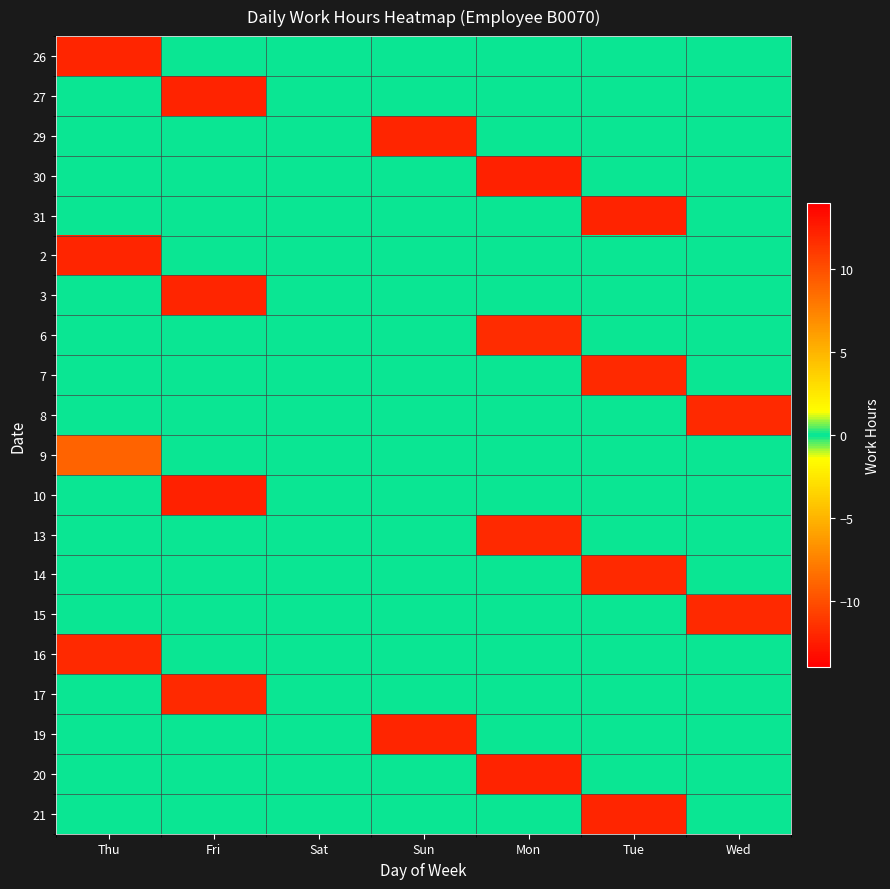

Reading left to right, extract all data points from this chart.

26: Thu=12.1	Fri=0.0	Sat=0.0	Sun=0.0	Mon=0.0	Tue=0.0	Wed=0.0
27: Thu=0.0	Fri=12.2	Sat=0.0	Sun=0.0	Mon=0.0	Tue=0.0	Wed=0.0
29: Thu=0.0	Fri=0.0	Sat=0.0	Sun=12.1	Mon=0.0	Tue=0.0	Wed=0.0
30: Thu=0.0	Fri=0.0	Sat=0.0	Sun=0.0	Mon=12.2	Tue=0.0	Wed=0.0
31: Thu=0.0	Fri=0.0	Sat=0.0	Sun=0.0	Mon=0.0	Tue=12.2	Wed=0.0
2: Thu=12.1	Fri=0.0	Sat=0.0	Sun=0.0	Mon=0.0	Tue=0.0	Wed=0.0
3: Thu=0.0	Fri=12.1	Sat=0.0	Sun=0.0	Mon=0.0	Tue=0.0	Wed=0.0
6: Thu=0.0	Fri=0.0	Sat=0.0	Sun=0.0	Mon=-11.7	Tue=0.0	Wed=0.0
7: Thu=0.0	Fri=0.0	Sat=0.0	Sun=0.0	Mon=0.0	Tue=-11.8	Wed=0.0
8: Thu=0.0	Fri=0.0	Sat=0.0	Sun=0.0	Mon=0.0	Tue=0.0	Wed=-11.8
9: Thu=9.0	Fri=0.0	Sat=0.0	Sun=0.0	Mon=0.0	Tue=0.0	Wed=0.0
10: Thu=0.0	Fri=12.3	Sat=0.0	Sun=0.0	Mon=0.0	Tue=0.0	Wed=0.0
13: Thu=0.0	Fri=0.0	Sat=0.0	Sun=0.0	Mon=-11.8	Tue=0.0	Wed=0.0
14: Thu=0.0	Fri=0.0	Sat=0.0	Sun=0.0	Mon=0.0	Tue=-11.8	Wed=0.0
15: Thu=0.0	Fri=0.0	Sat=0.0	Sun=0.0	Mon=0.0	Tue=0.0	Wed=-11.9
16: Thu=-11.8	Fri=0.0	Sat=0.0	Sun=0.0	Mon=0.0	Tue=0.0	Wed=0.0
17: Thu=0.0	Fri=-11.9	Sat=0.0	Sun=0.0	Mon=0.0	Tue=0.0	Wed=0.0
19: Thu=0.0	Fri=0.0	Sat=0.0	Sun=12.1	Mon=0.0	Tue=0.0	Wed=0.0
20: Thu=0.0	Fri=0.0	Sat=0.0	Sun=0.0	Mon=12.2	Tue=0.0	Wed=0.0
21: Thu=0.0	Fri=0.0	Sat=0.0	Sun=0.0	Mon=0.0	Tue=12.1	Wed=0.0